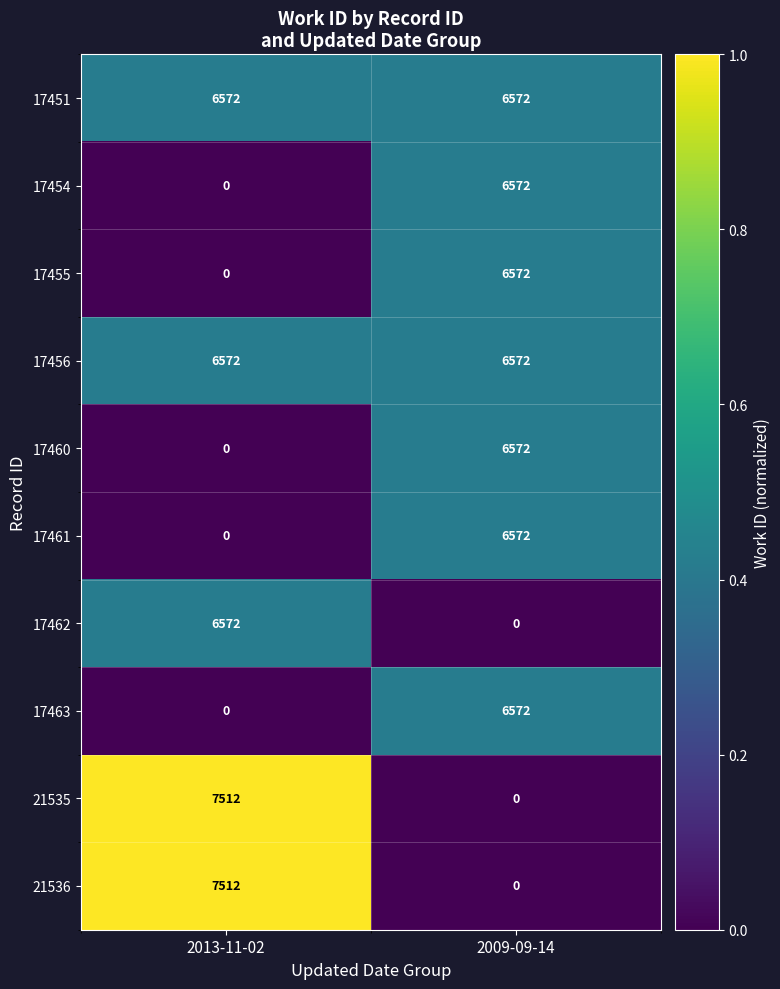

Count the number of categories in the chart.

2